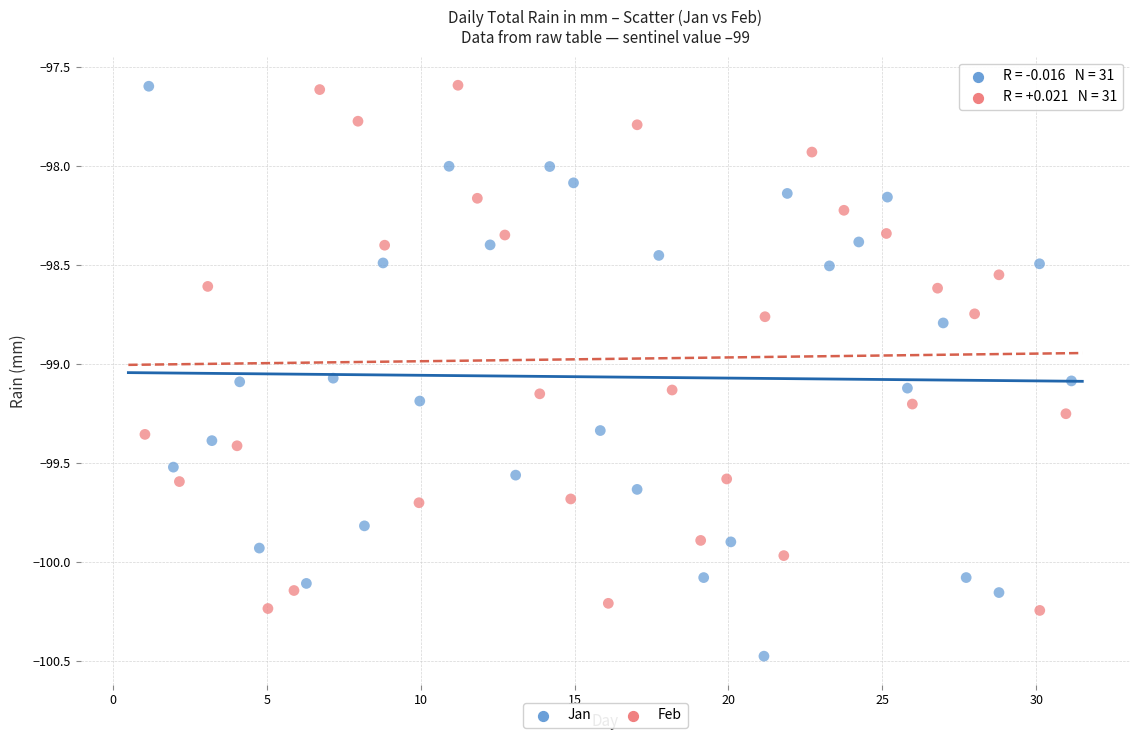

Which series contains the lowest Y value?

Jan